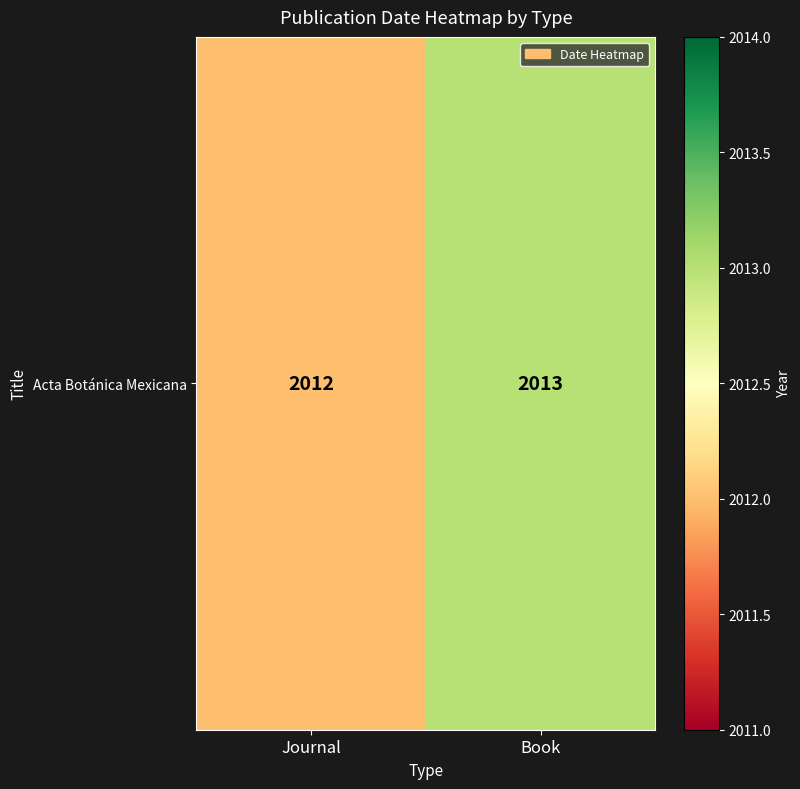

Reading right to left, extract all data points from this chart.

2013	2012